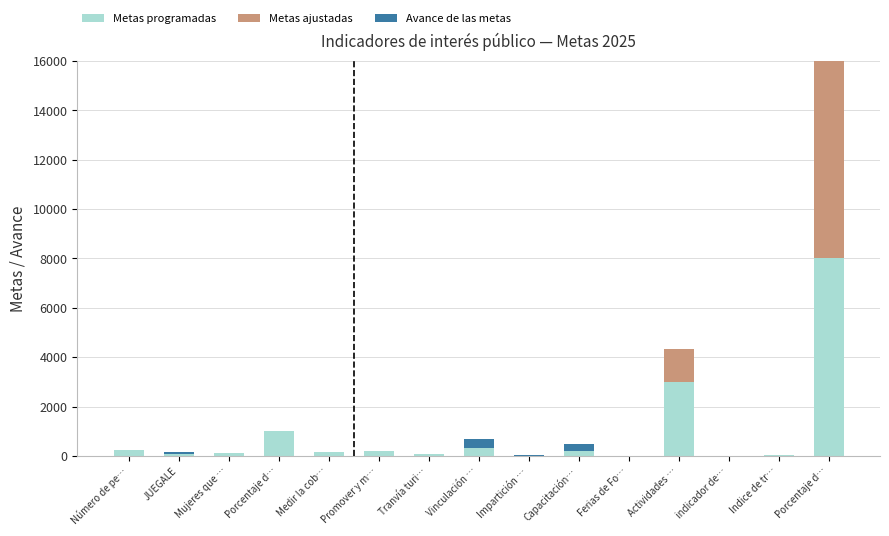

At which category is the sum across all series the highest?

Porcentaje d…